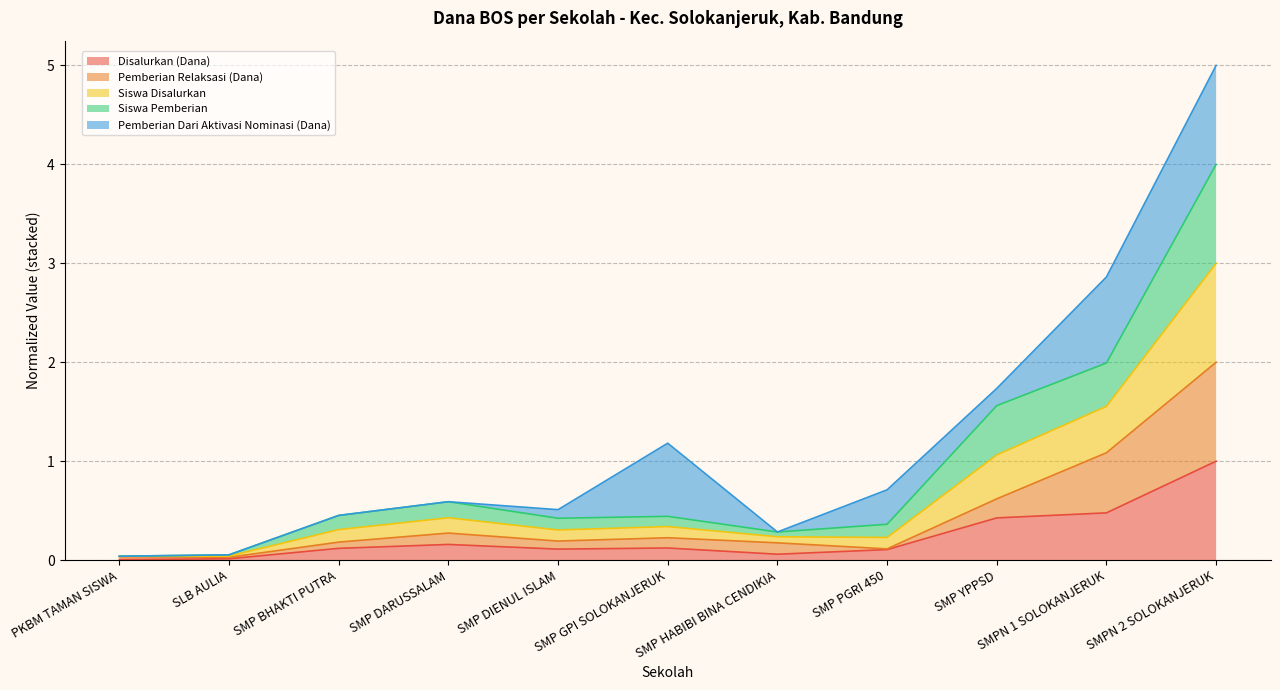

What is the total value across all series at SMPN 2 SOLOKANJERUK?

5.0